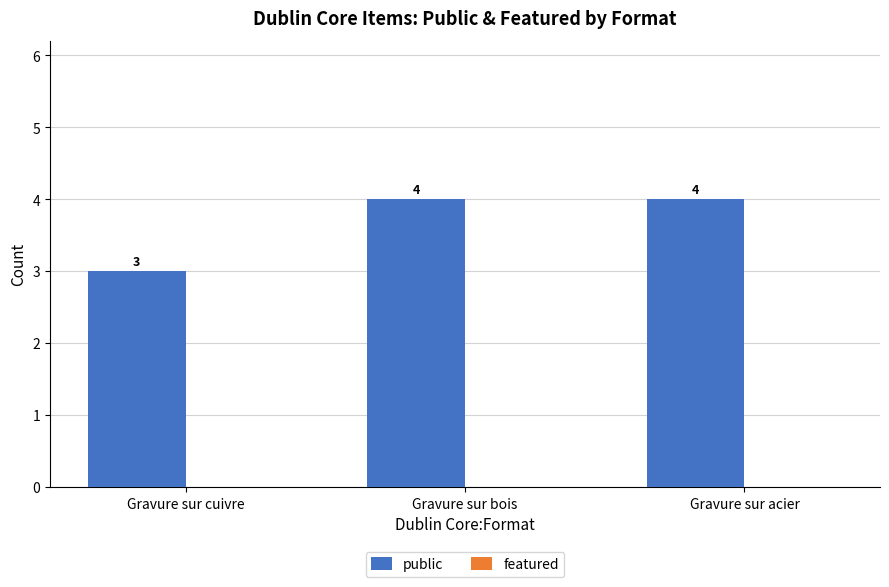

Is it true that the value at Gravure sur cuivre is 3?

True